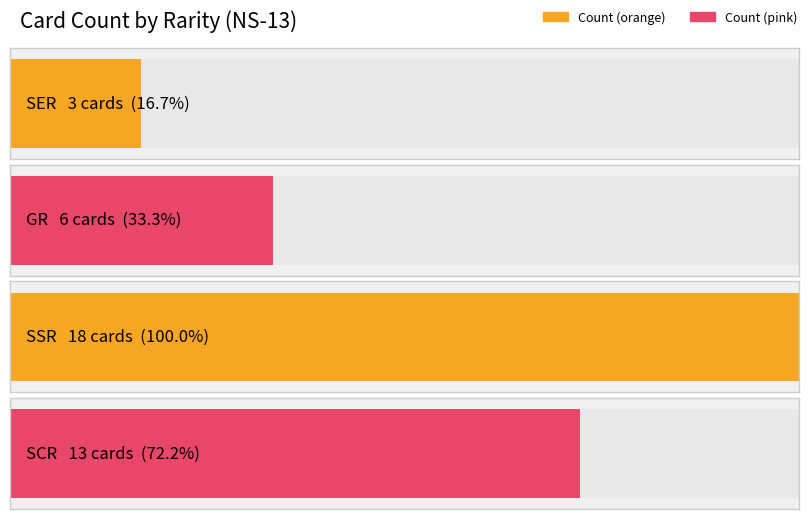

List the labels in order of value, smallest first.

SER, GR, SCR, SSR